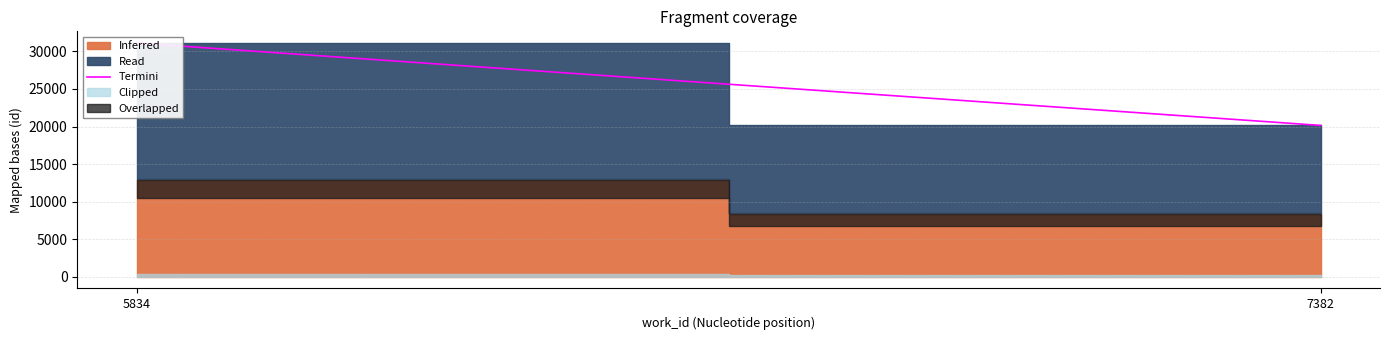

How many data points does each series have?

2